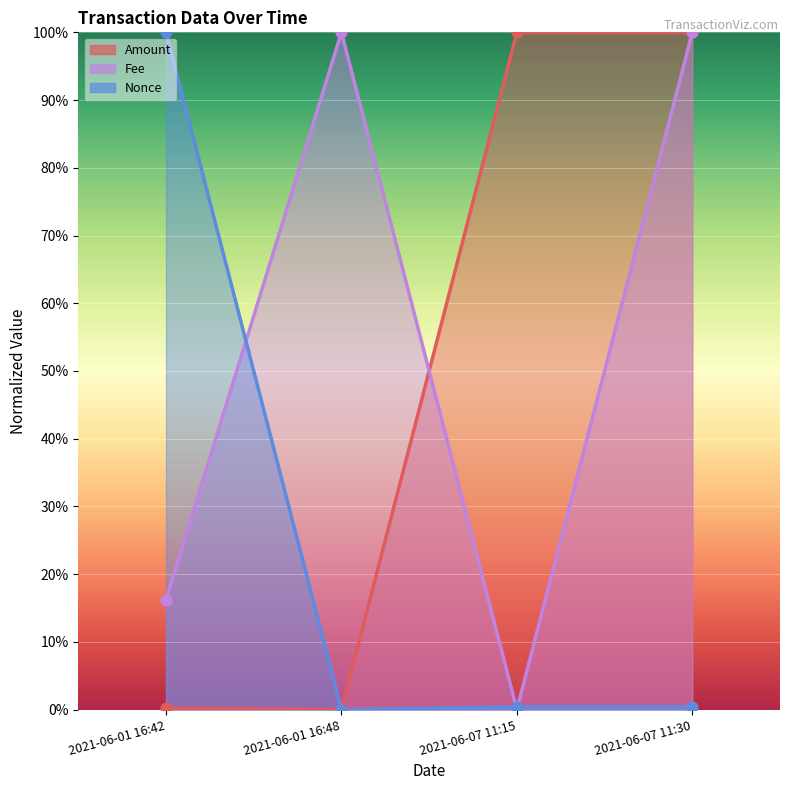

Is the value of Nonce at 2021-06-01 16:42 greater than the value of Amount at 2021-06-01 16:42?

Yes